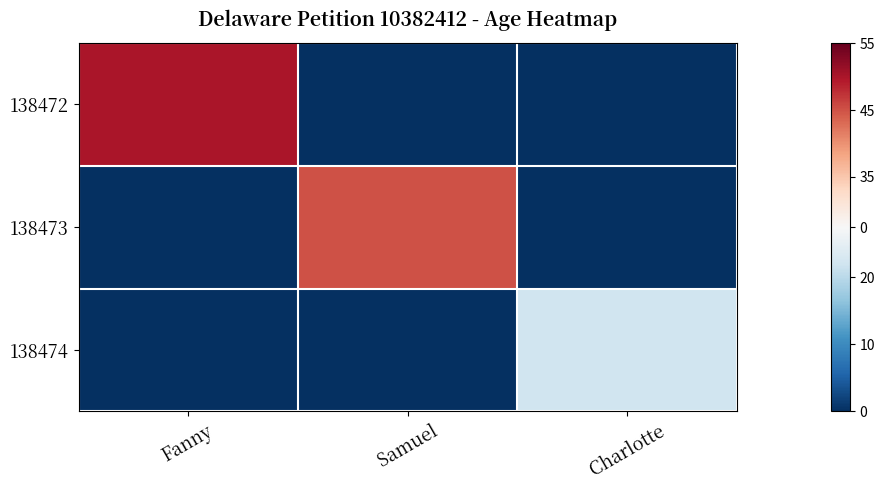

Between Charlotte and Samuel, which is larger?

Charlotte